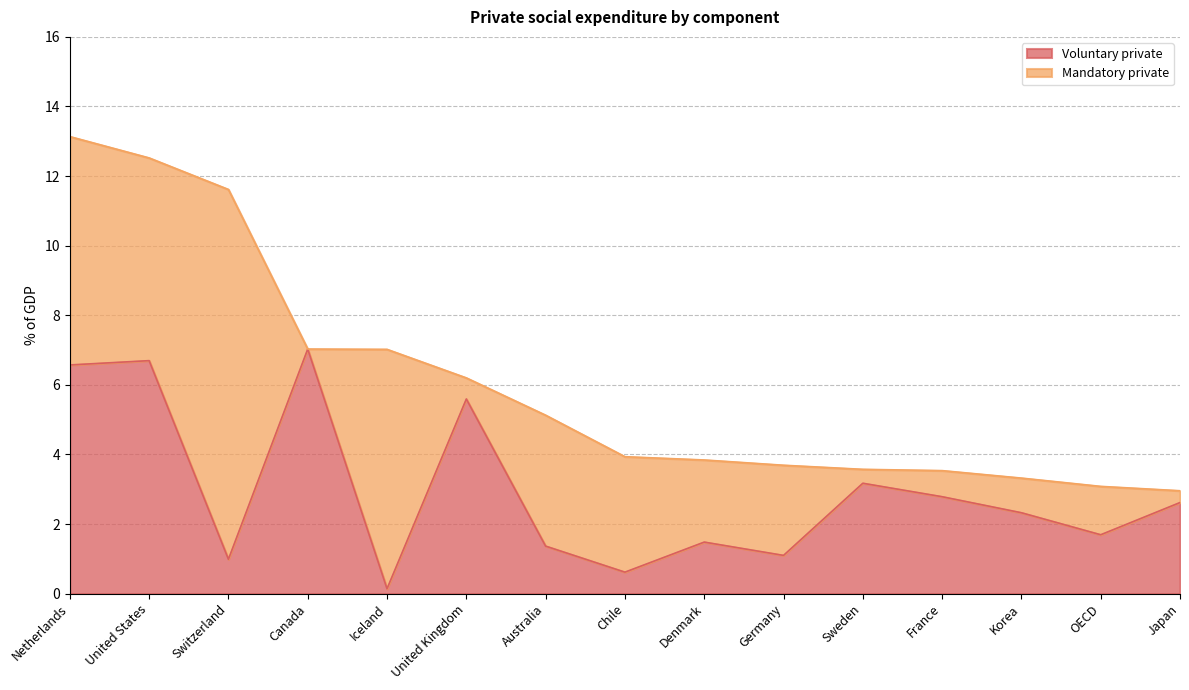

What is the minimum value shown in the chart?

0.1